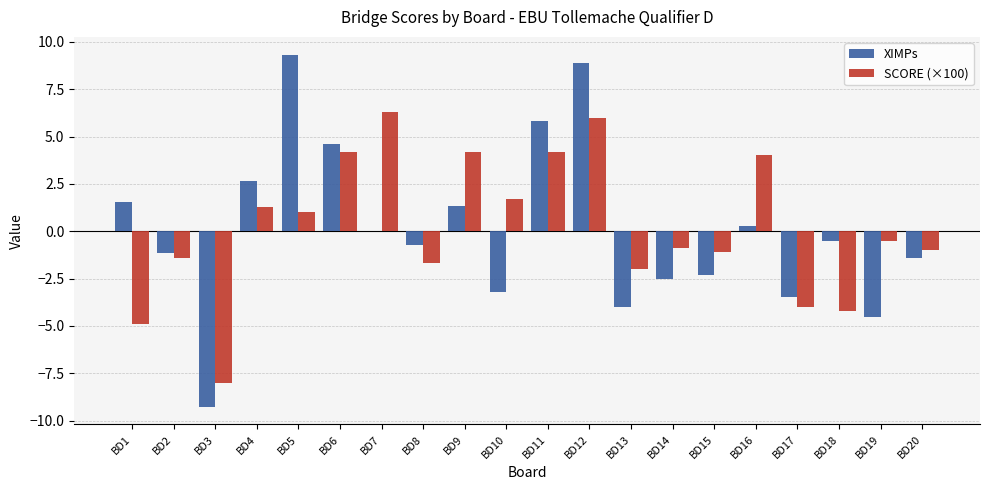

What is the highest value of the XIMPs series?

9.3